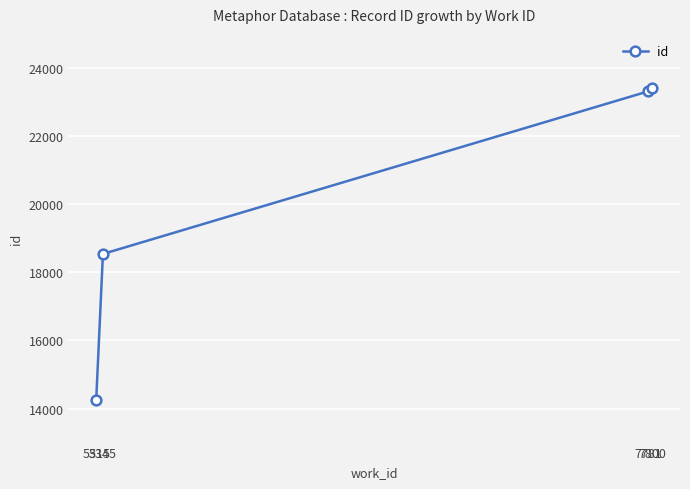

What is the greatest value displayed?

23406.0